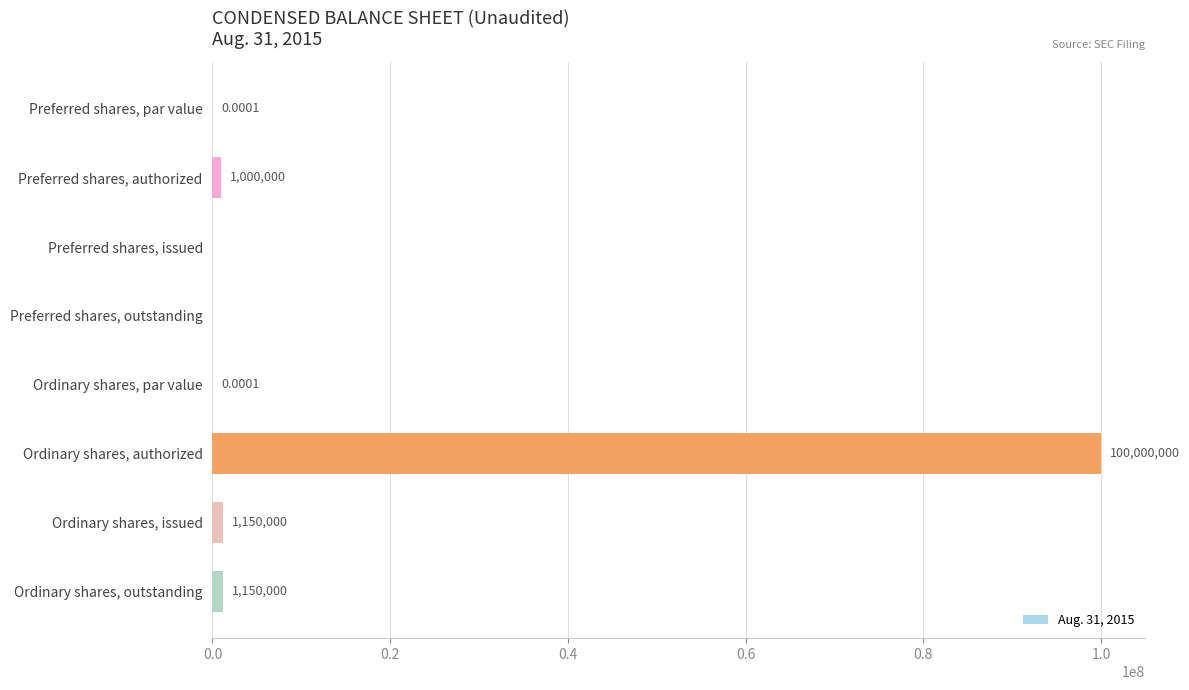

What is the sum of all values?

103300000.0